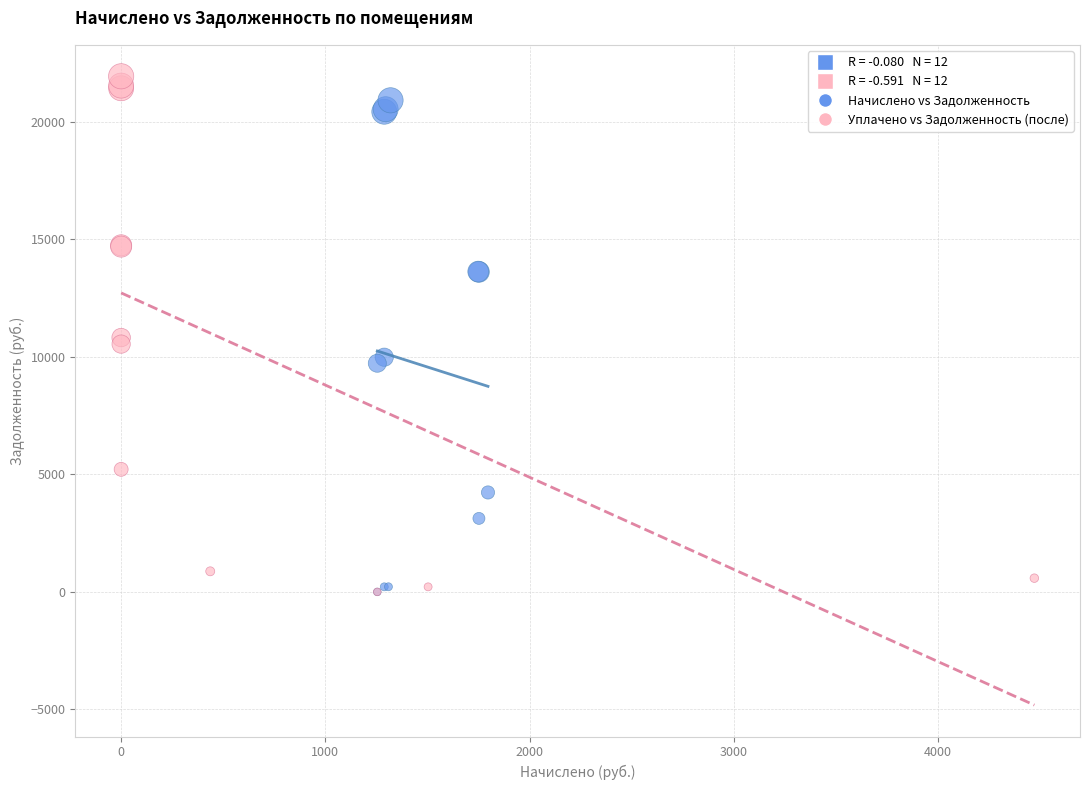

Which series has the widest spread of Y values?

Уплачено vs Задолженность (после)